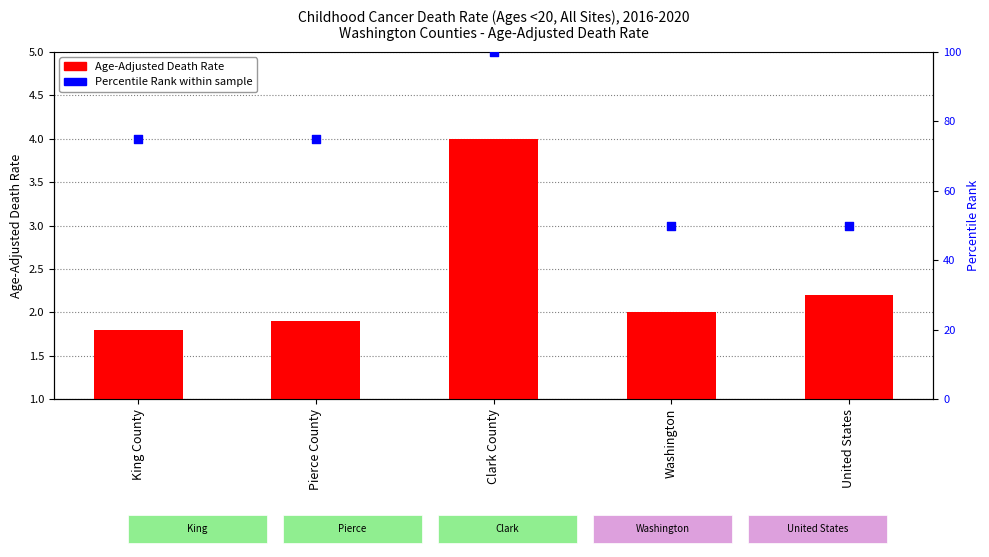

What are all the series names shown in the legend?

Age-Adjusted Death Rate, Percentile Rank